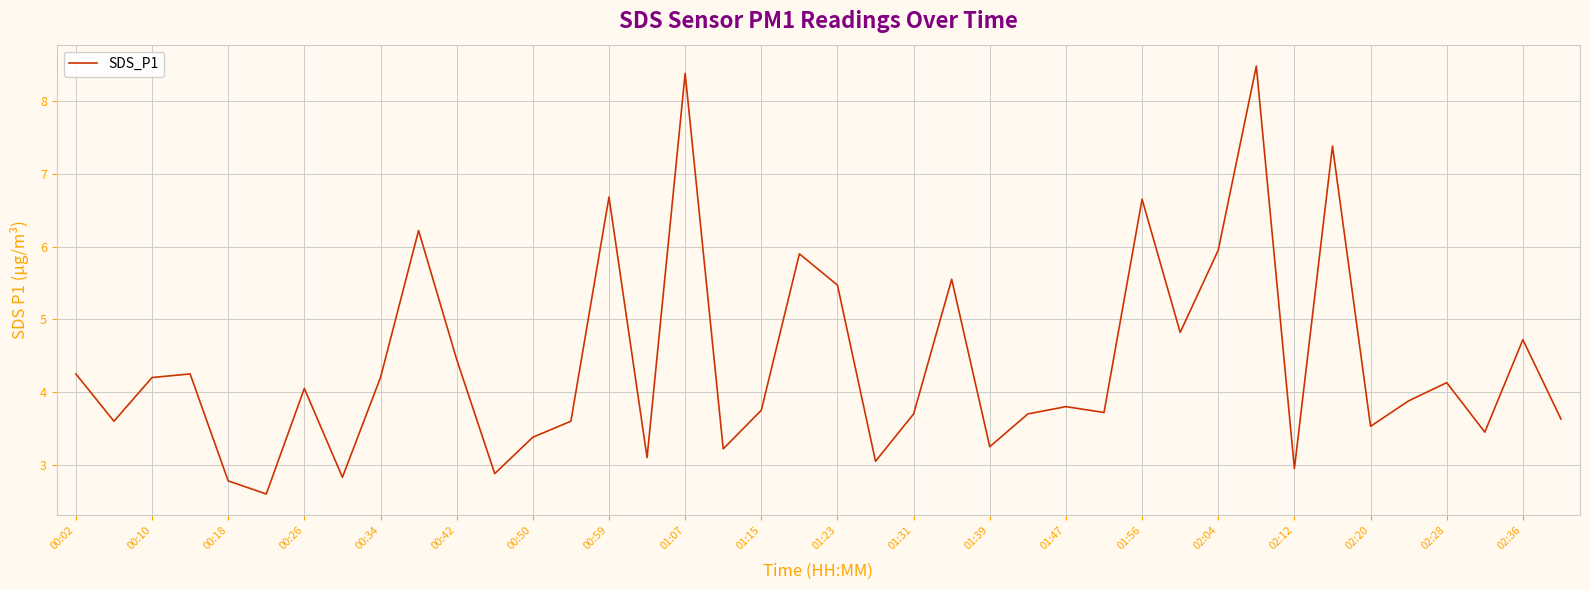

What is the minimum value shown in the chart?

2.6